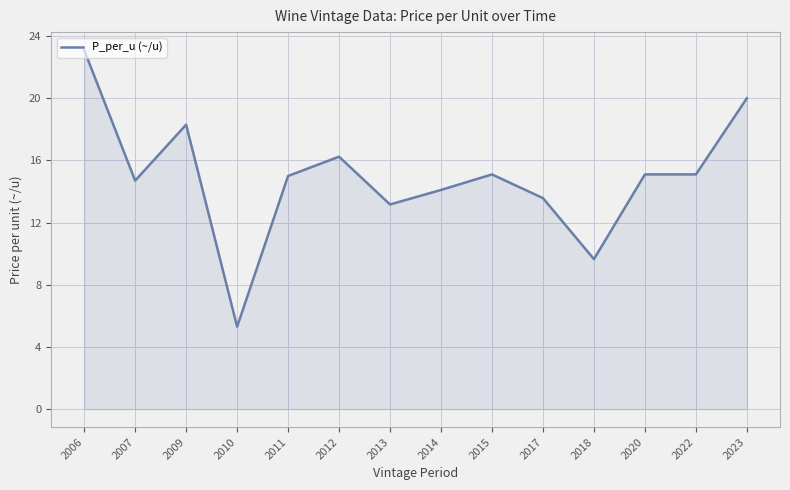

True or false: the data shows 7.6 at 2015.

False